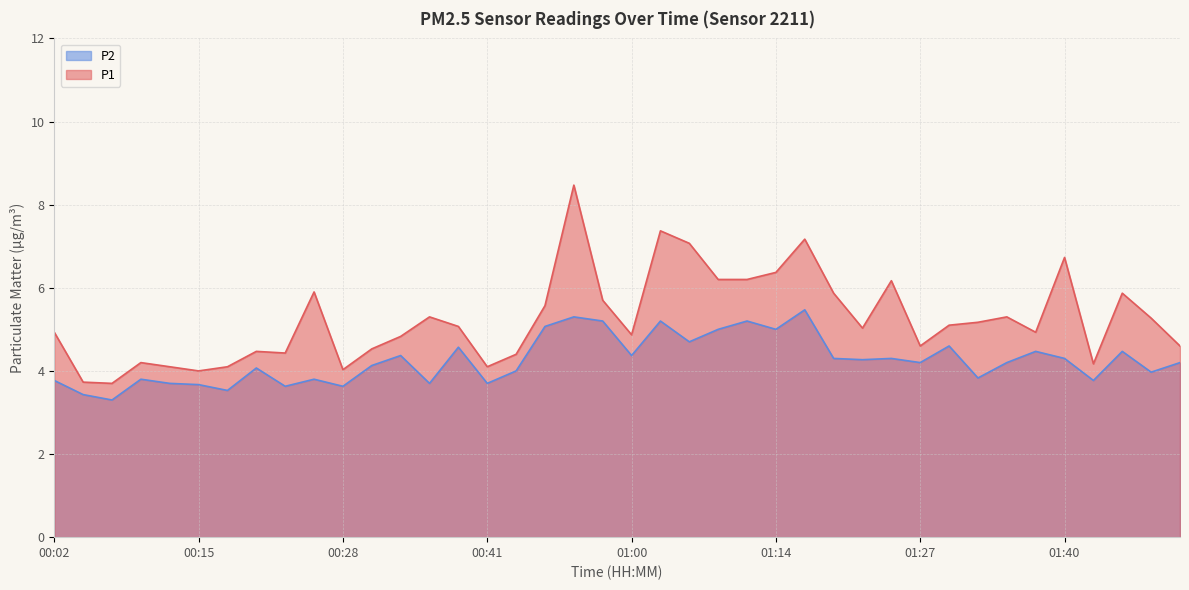

True or false: P2 and P1 cross at least once.

False